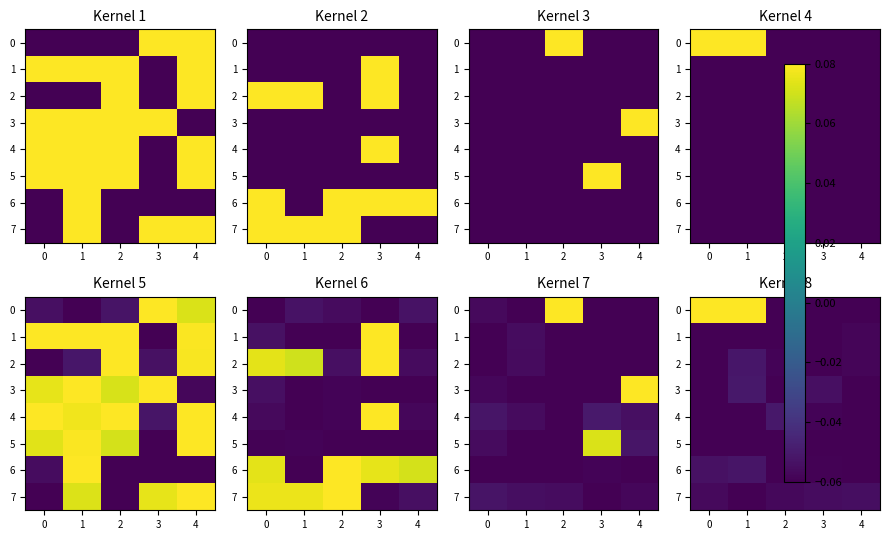

Is it true that 5 equals -0.1 at 3?

True